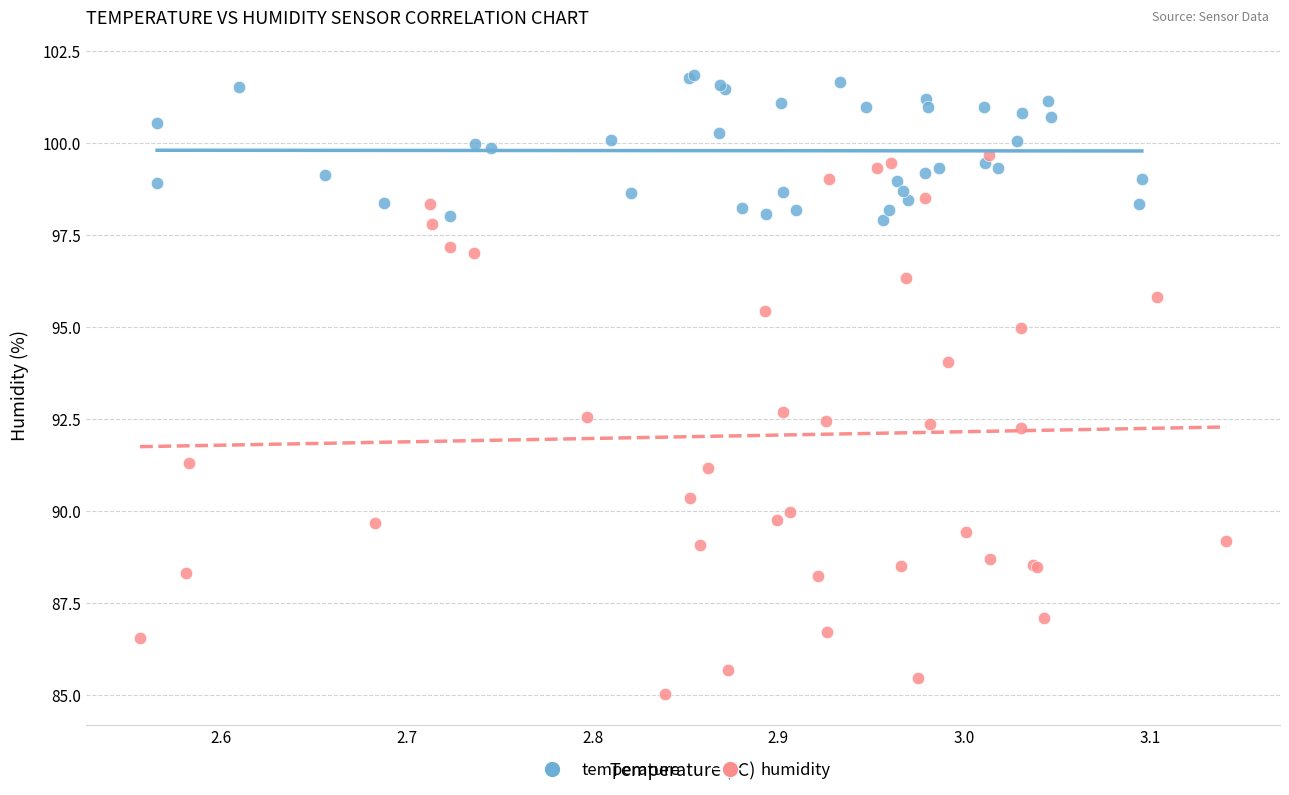

What are all the series names shown in the legend?

temperature, humidity